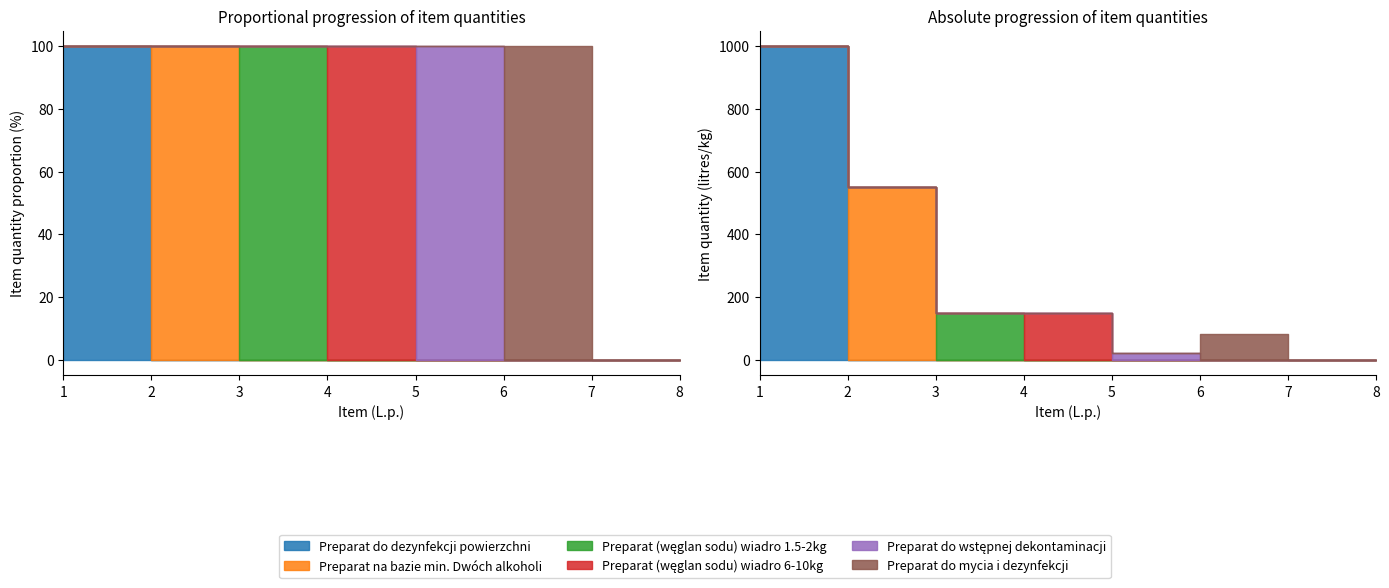

At how many categories does at least one series exceed 180?

2